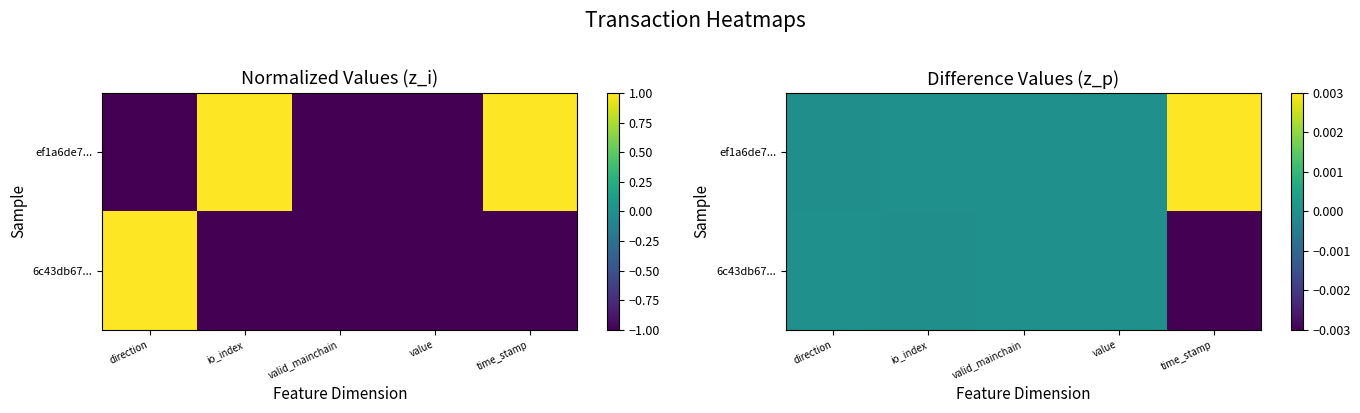

Which has a higher value, direction or time_stamp?

time_stamp